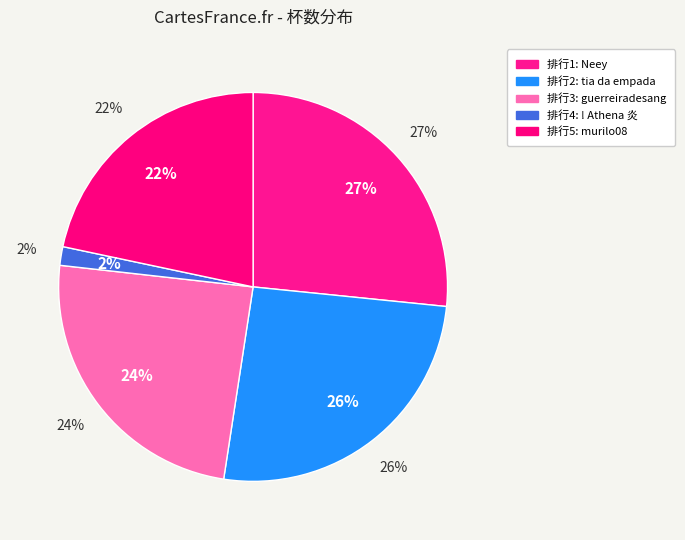

Which category has the smallest portion of the pie?

4